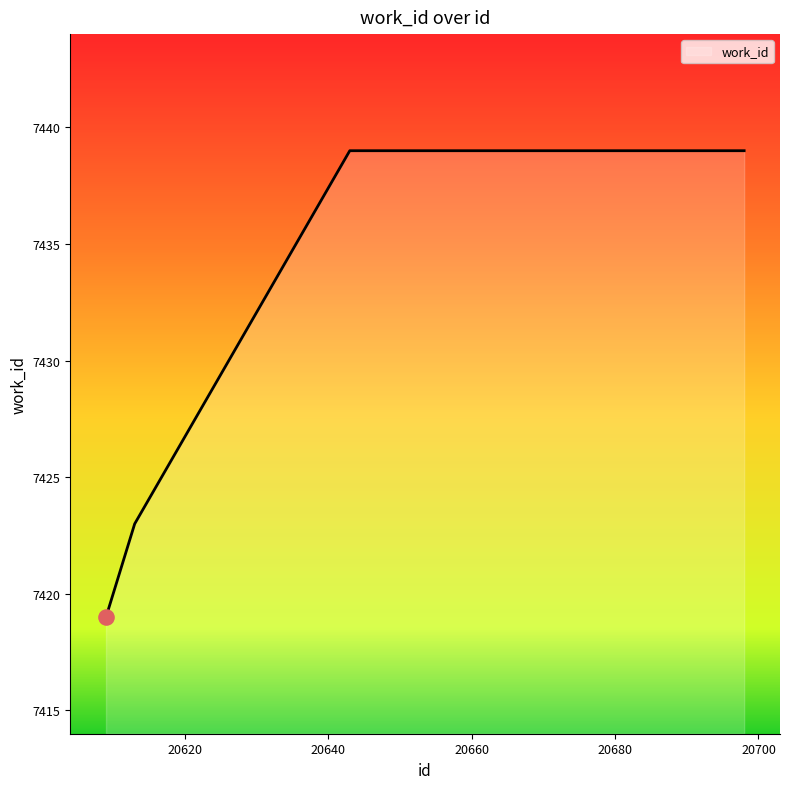

What is the minimum value shown in the chart?

7419